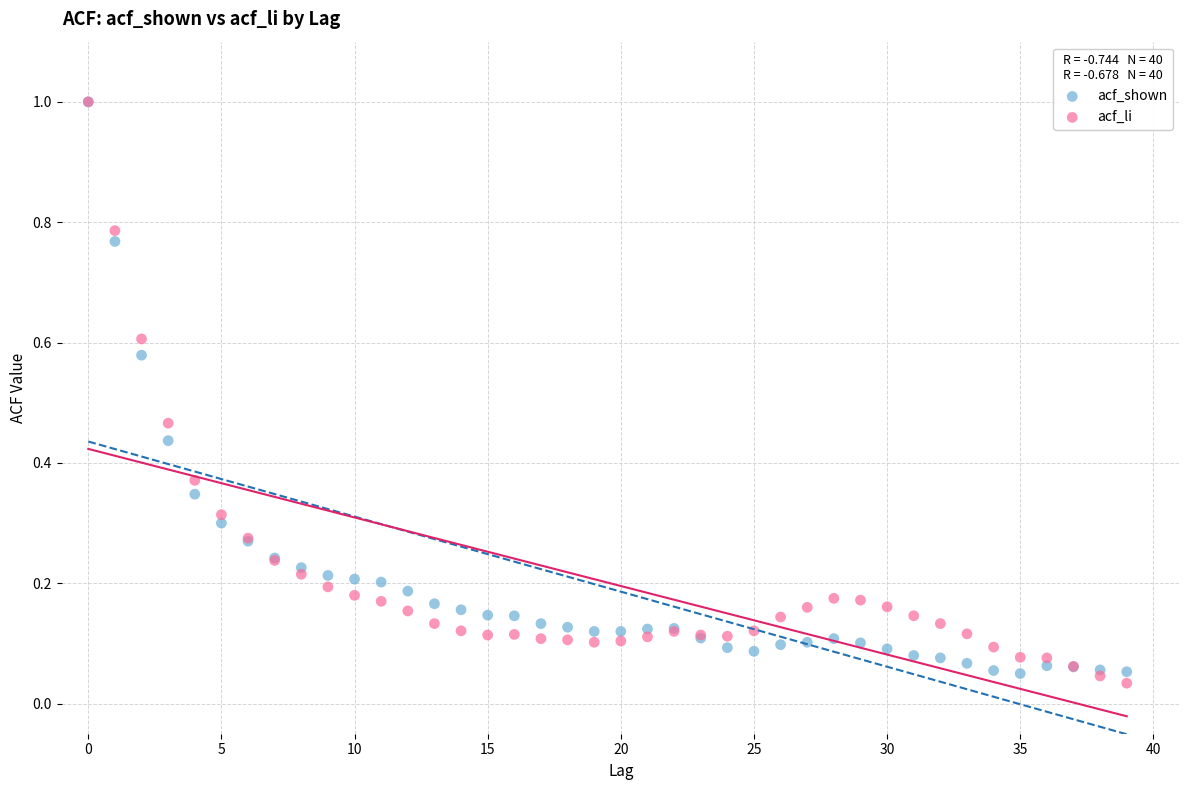

What are all the series names shown in the legend?

acf_shown, acf_li